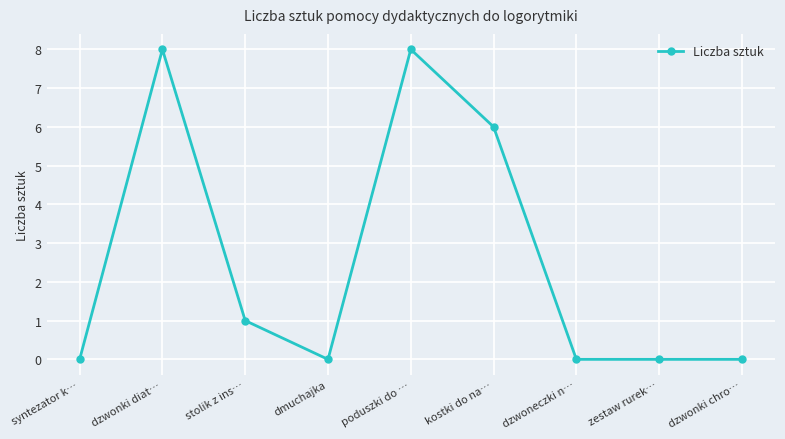

Reading left to right, transcribe all the data shown in this chart.

syntezator k…=0	dzwonki diat…=8	stolik z ins…=1	dmuchajka=0	poduszki do …=8	kostki do na…=6	dzwoneczki n…=0	zestaw rurek…=0	dzwonki chro…=0